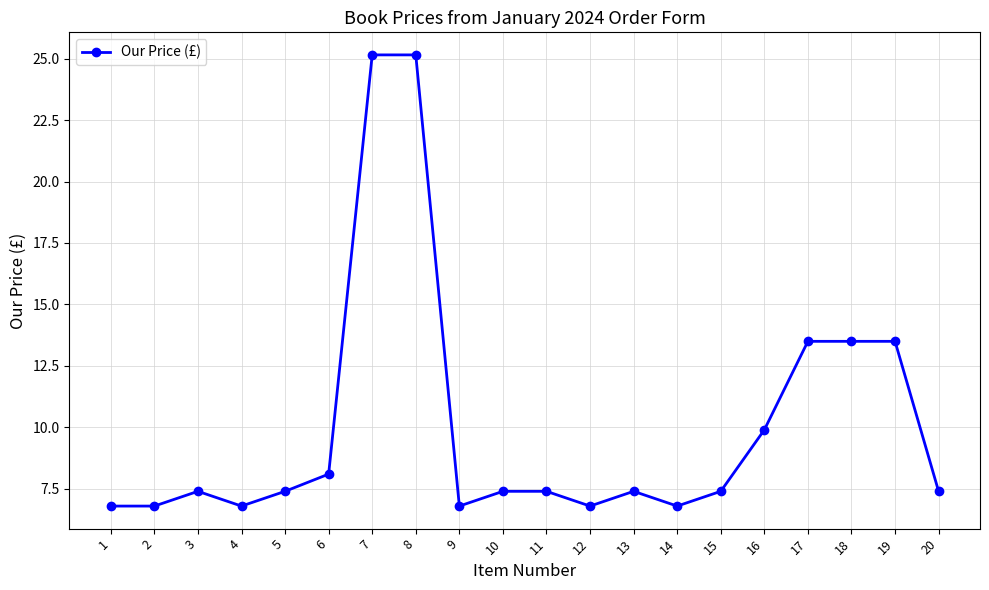

Read the value at 18.

13.5